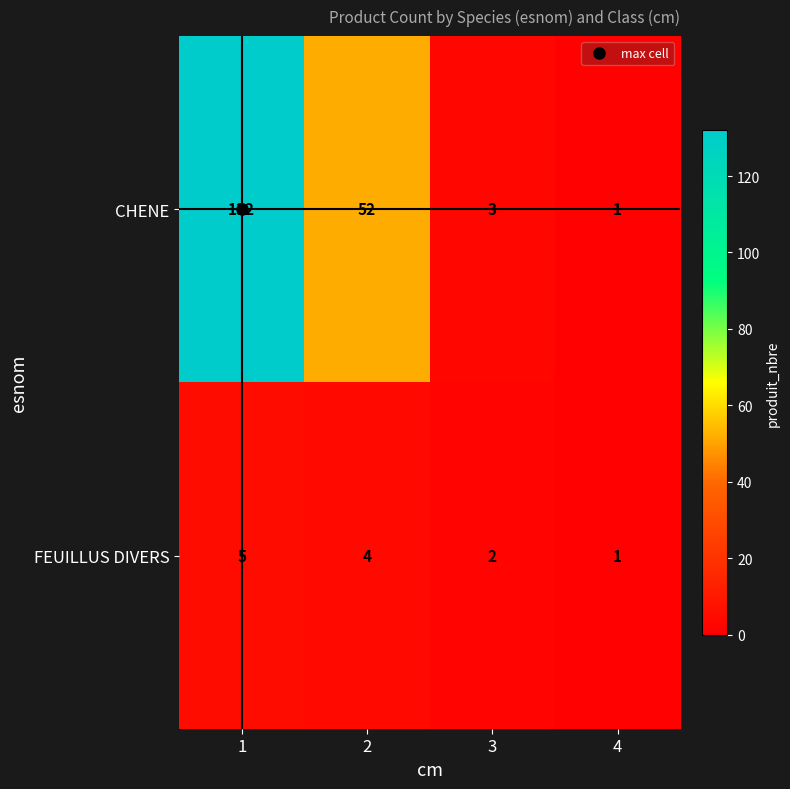

What is the difference between the maximum and minimum values in the FEUILLUS DIVERS series?

4